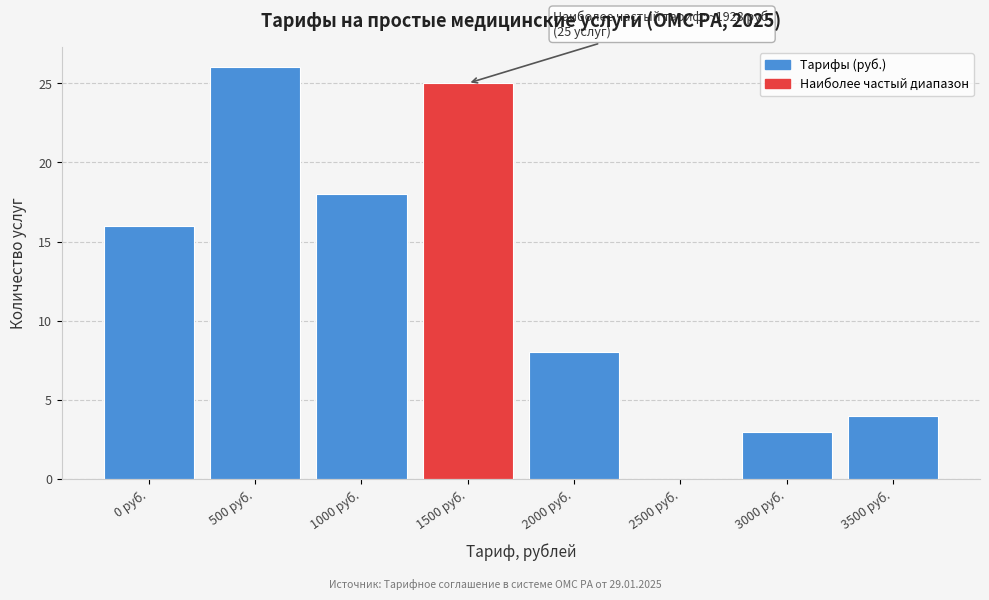

Reading right to left, transcribe all the data shown in this chart.

3500 руб.=4	3000 руб.=3	2500 руб.=0	2000 руб.=8	1500 руб.=25	1000 руб.=18	500 руб.=26	0 руб.=16